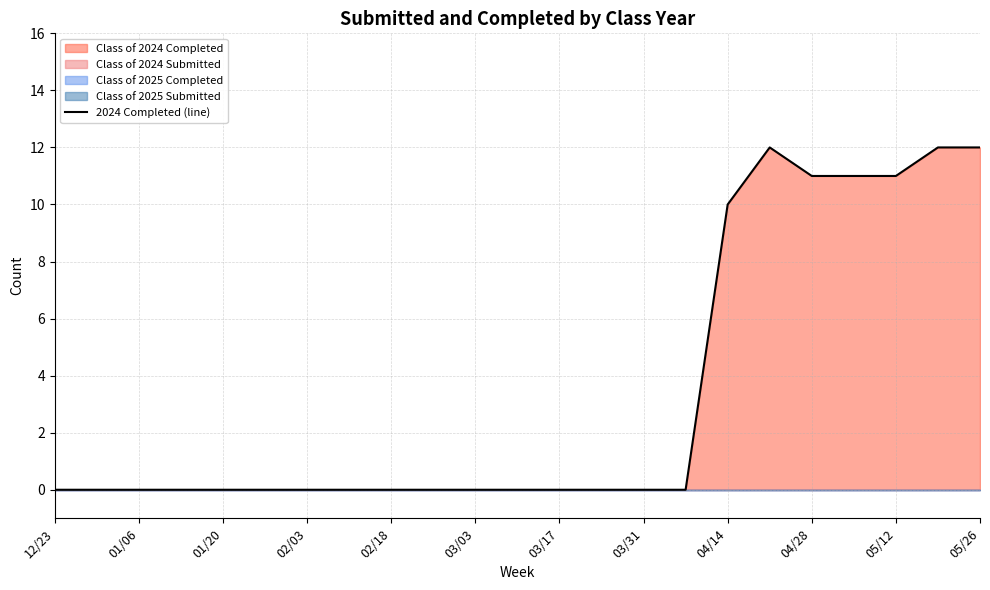

How many interior local peaks (higher than both neighbors) does the data have?

1